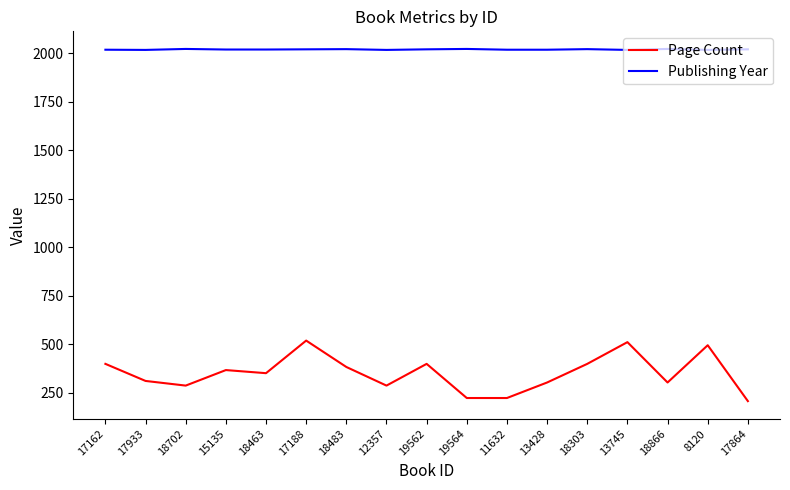

What value does the Page Count series have at 17188, to the nearest 50?

500